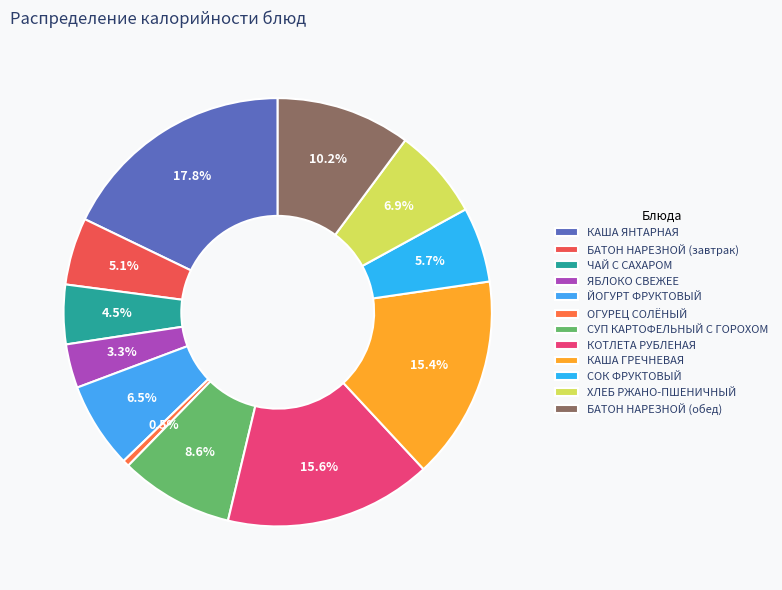

To the nearest percent, what is the average slice percentage?

8%